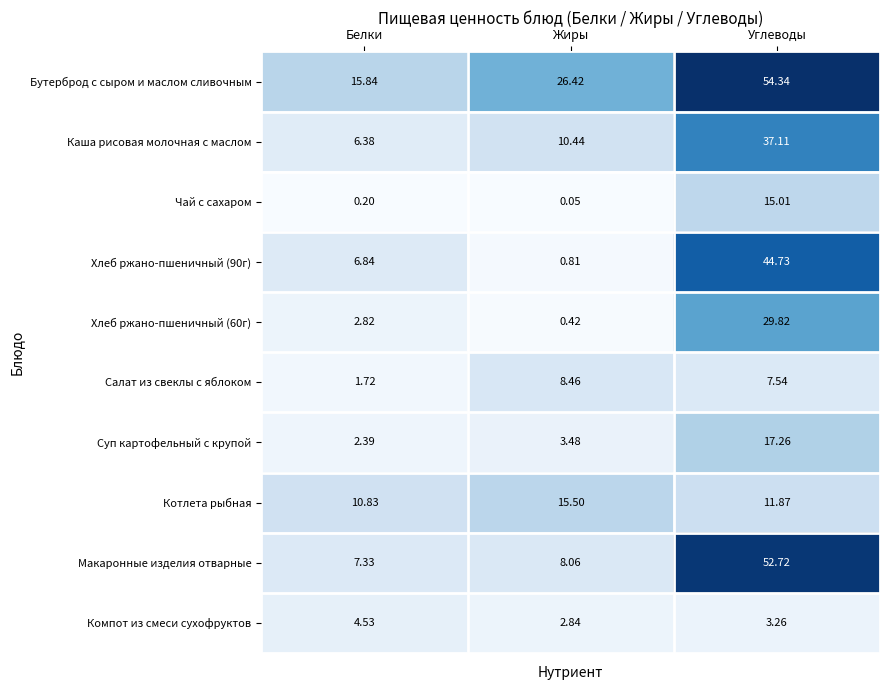

Which label corresponds to the largest value in the chart?

Углеводы